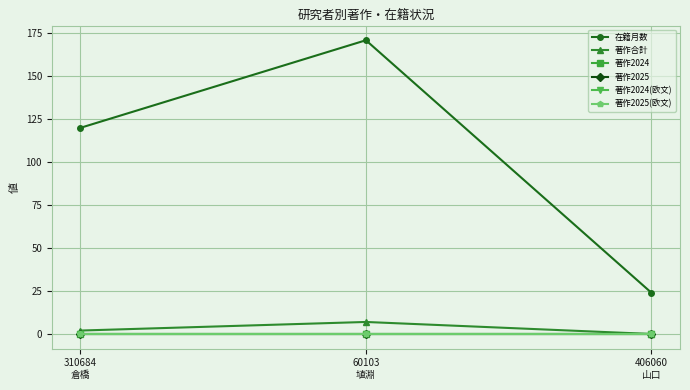

Is this an area chart (filled region under the line)?

No